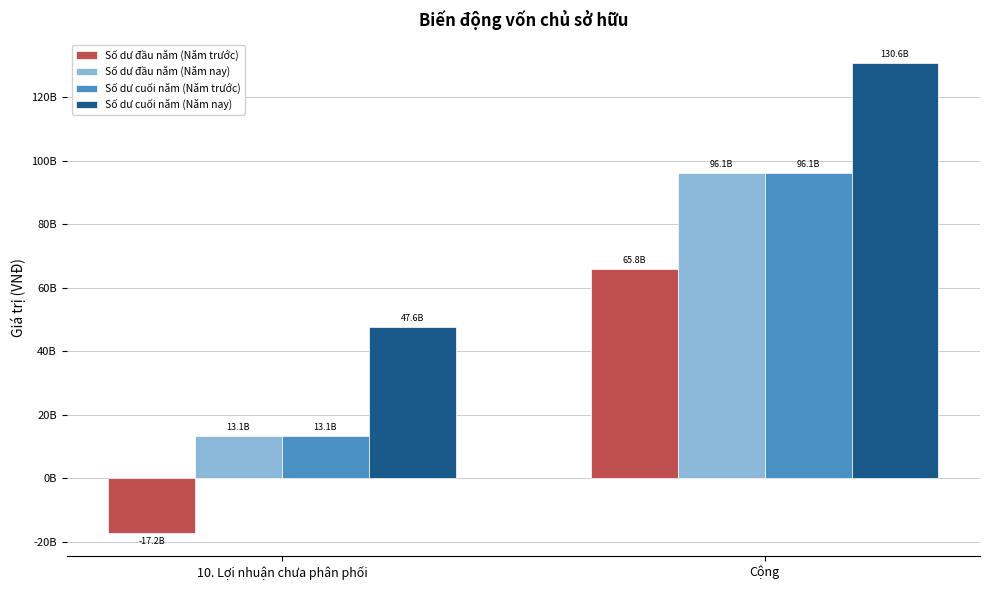

The value of Số dư cuối năm (Năm trước) at Cộng is 96128880084. True or false?

True